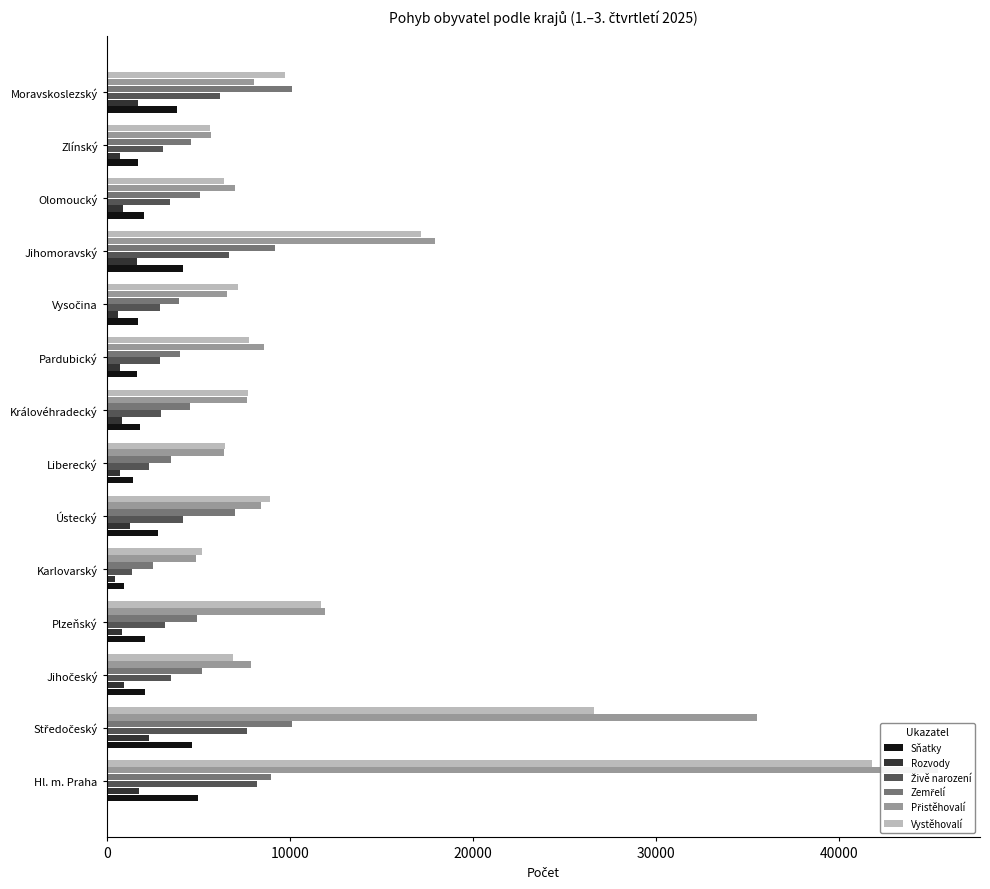

The value of Sňatky at Pardubický is 2615. True or false?

False